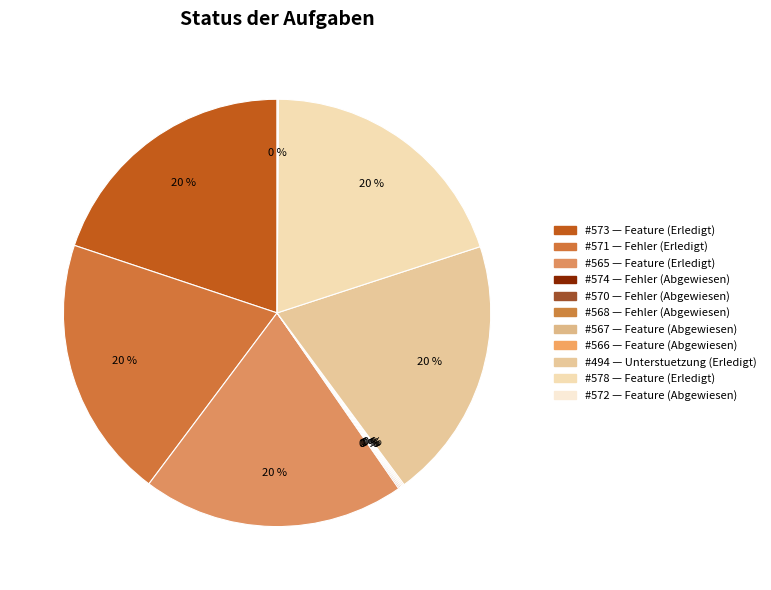

To the nearest percent, what is the average slice percentage?

9%